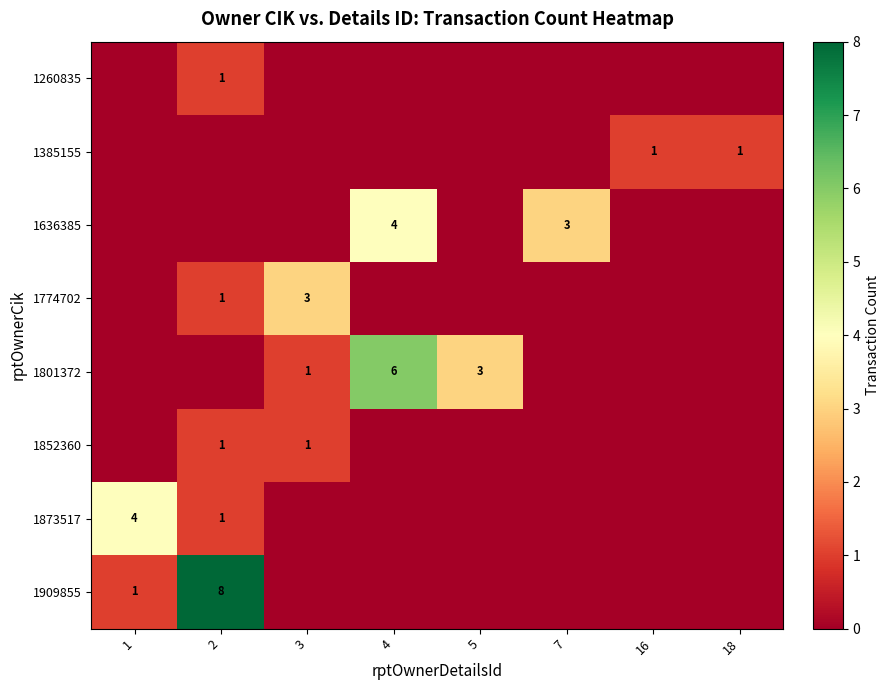

Is it true that 1801372 equals 6 at 4?

True